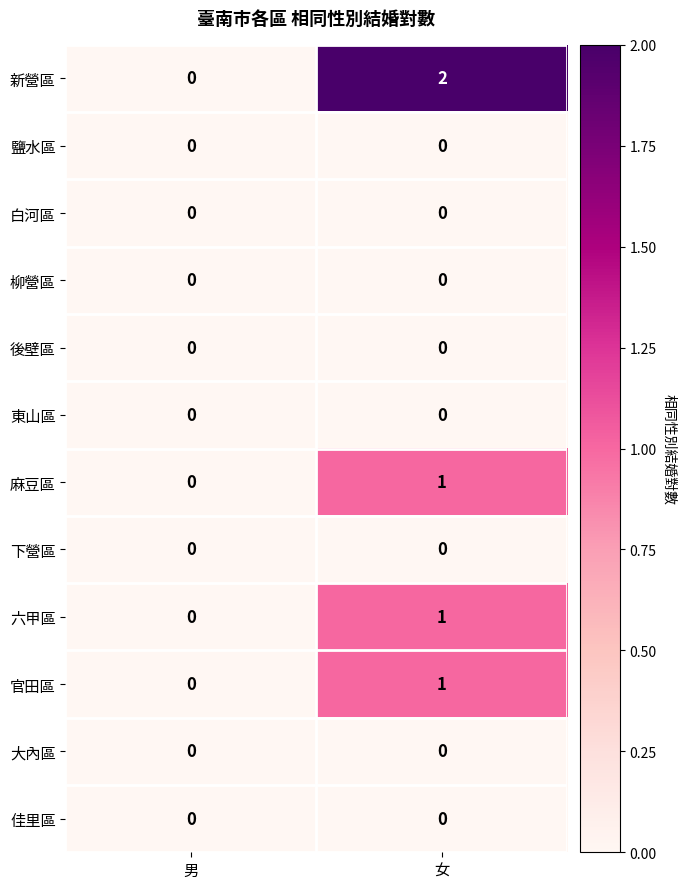

Reading left to right, list all the values displayed in this chart.

新營區: 0	2
鹽水區: 0	0
白河區: 0	0
柳營區: 0	0
後壁區: 0	0
東山區: 0	0
麻豆區: 0	1
下營區: 0	0
六甲區: 0	1
官田區: 0	1
大內區: 0	0
佳里區: 0	0